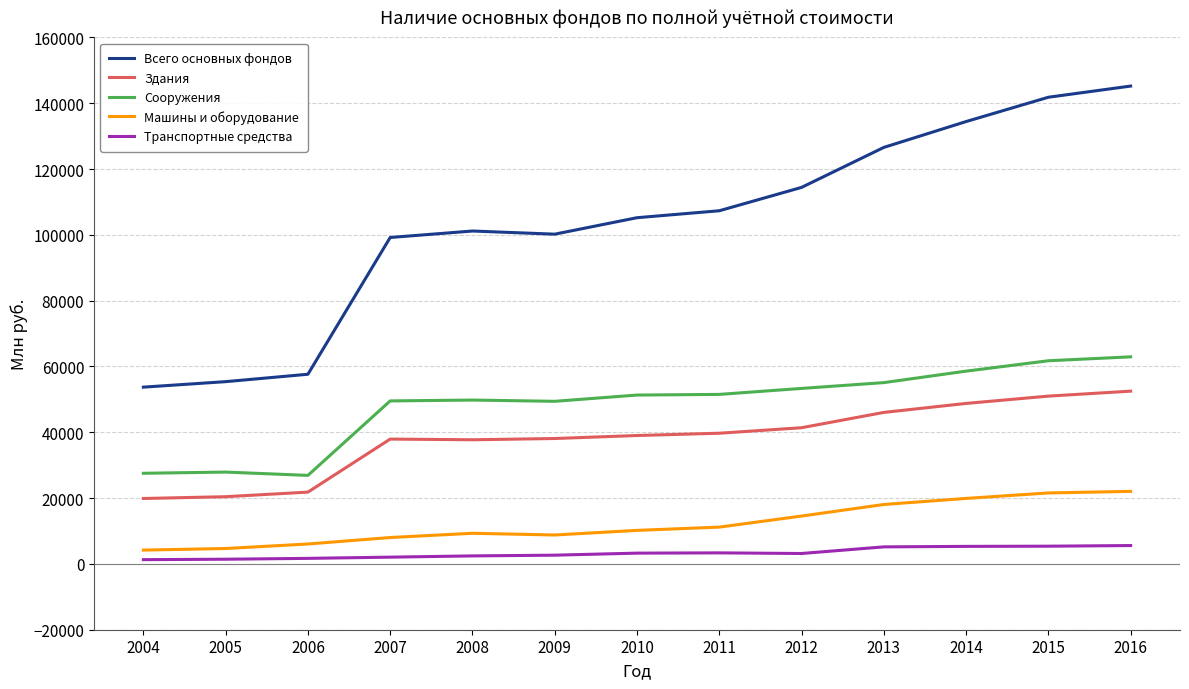

What is the total value across all series at 2010?

208994